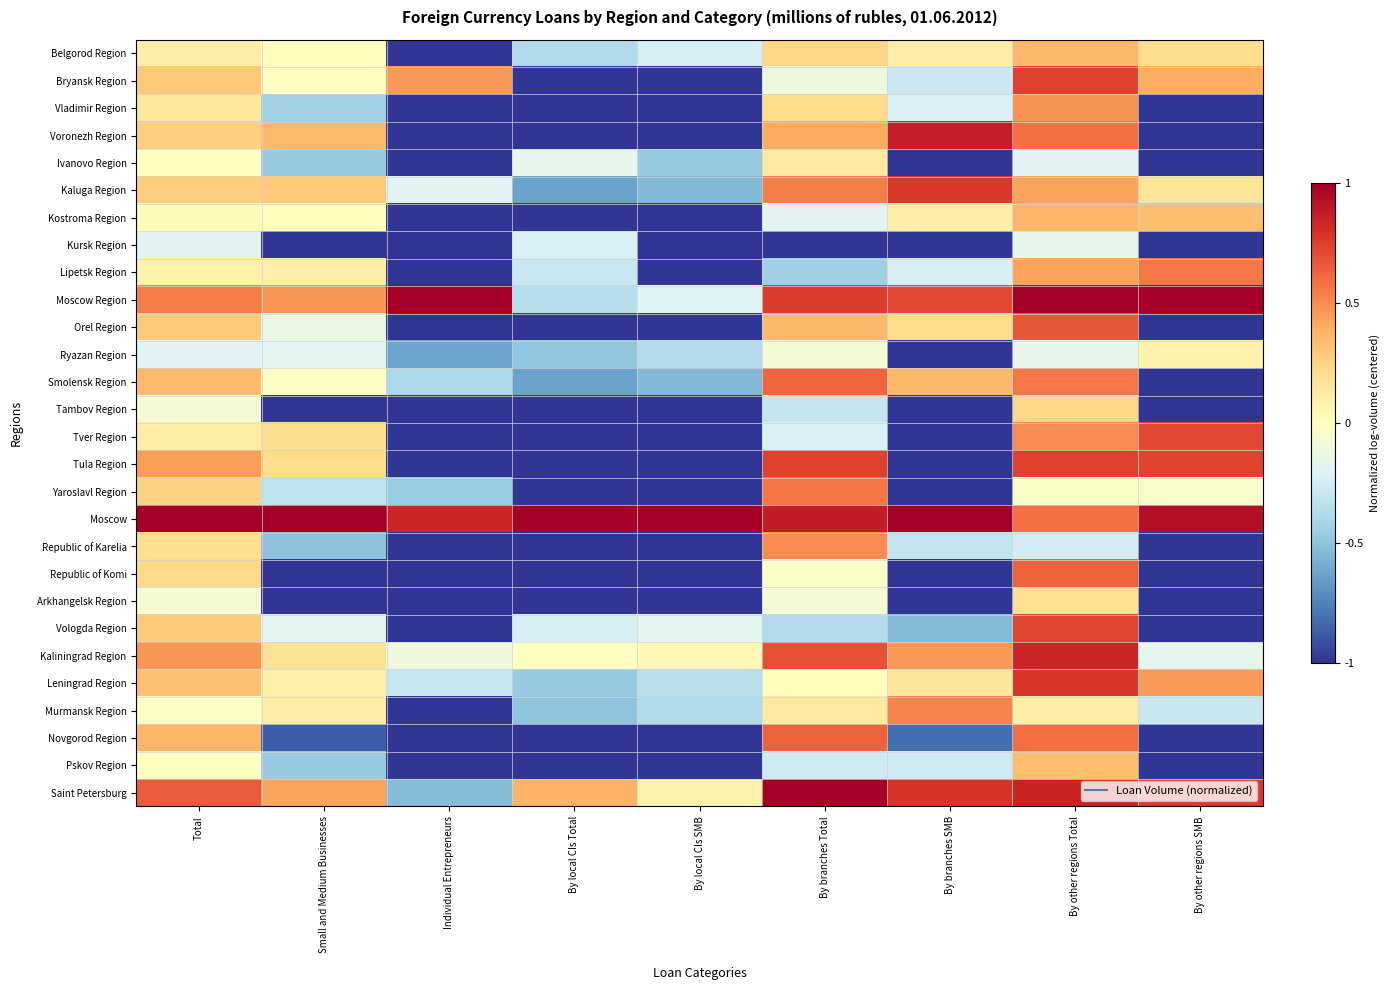

Which category has the lowest value across all series?

Individual Entrepreneurs